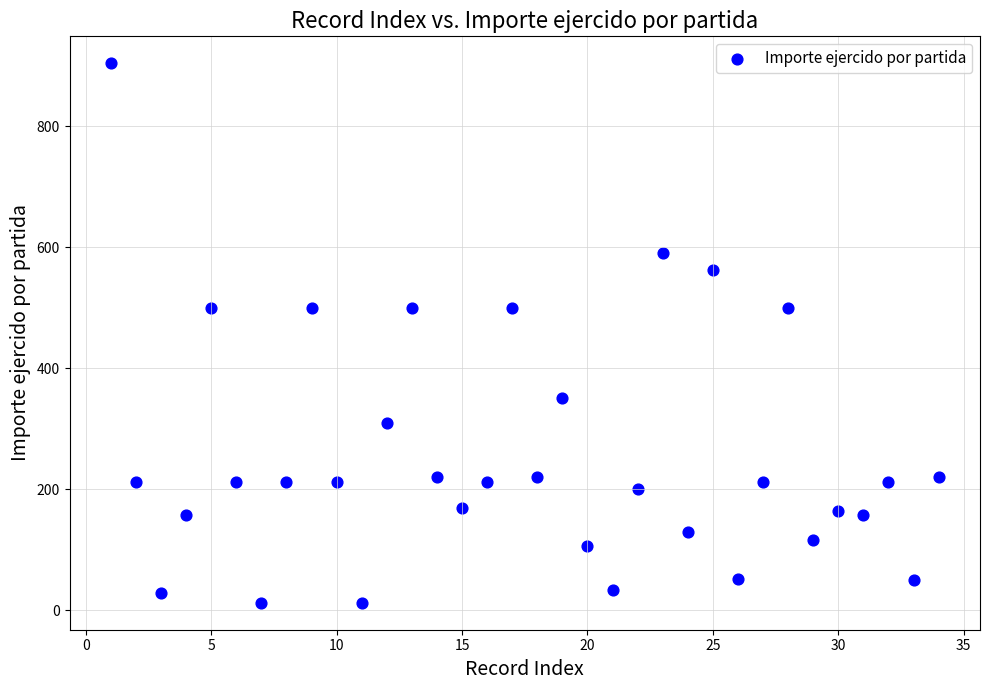

What is the range of Y values (max minus min)?

892.0